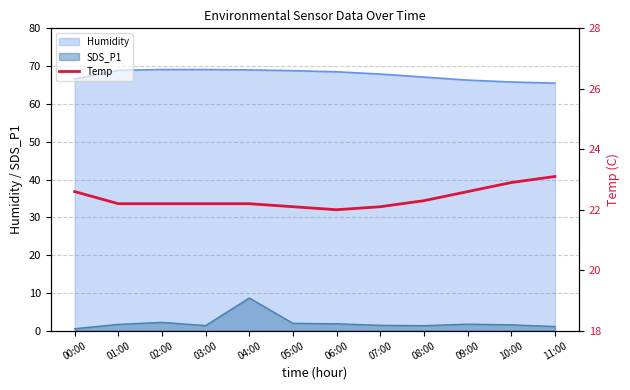

Reading right to left, list all the values displayed in this chart.

23.1	22.9	22.6	22.3	22.1	22.0	22.1	22.2	22.2	22.2	22.2	22.6